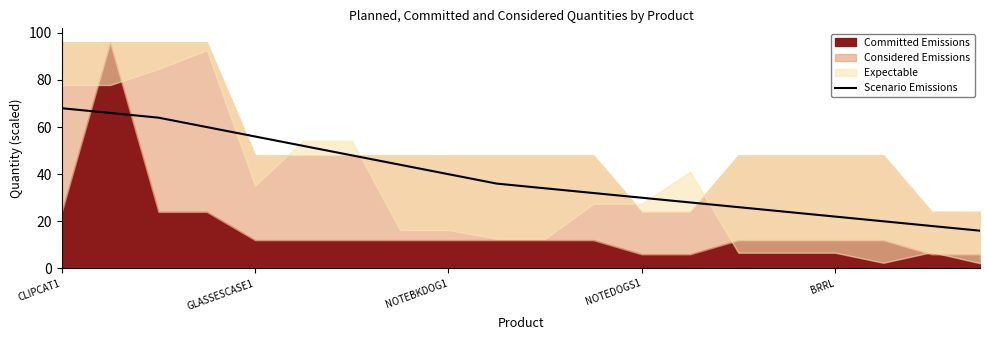

What is the maximum value for Scenario Emissions?

68